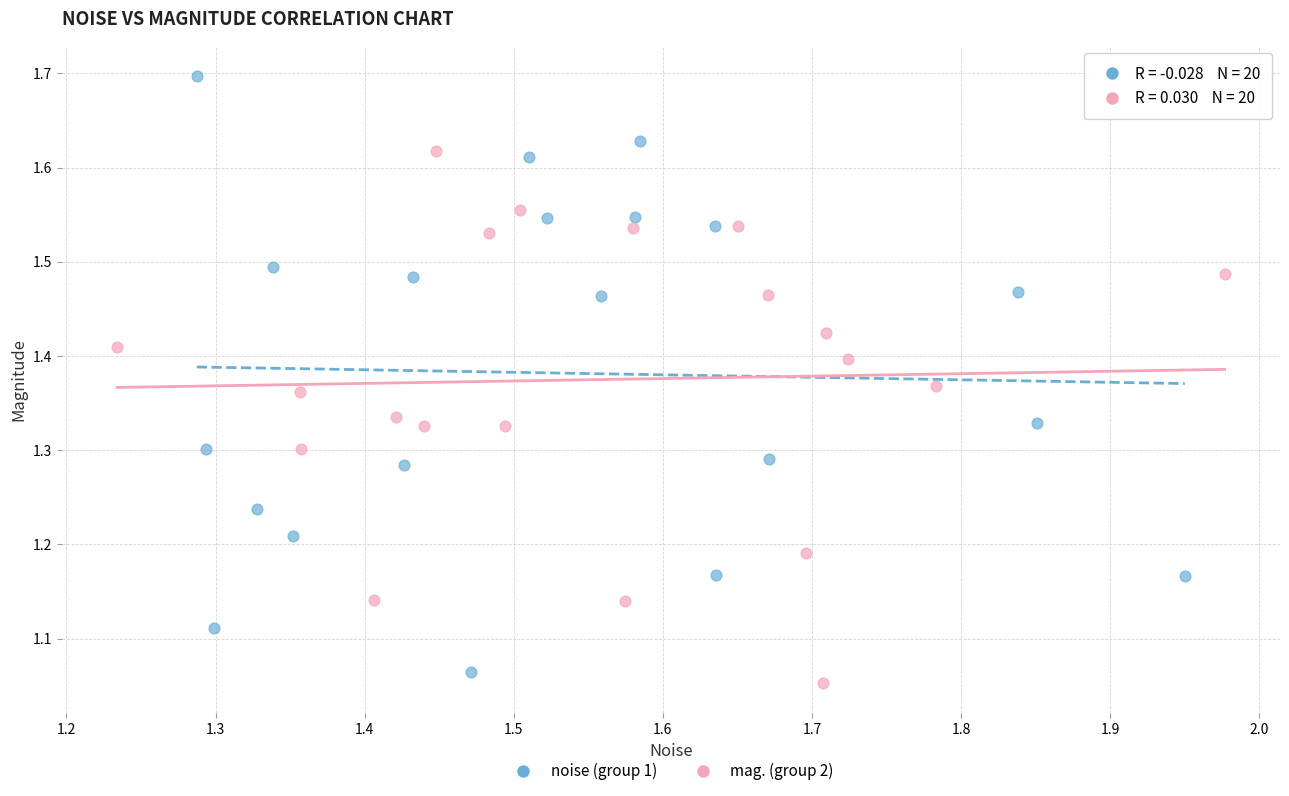

What are all the series names shown in the legend?

noise (group 1), mag. (group 2)